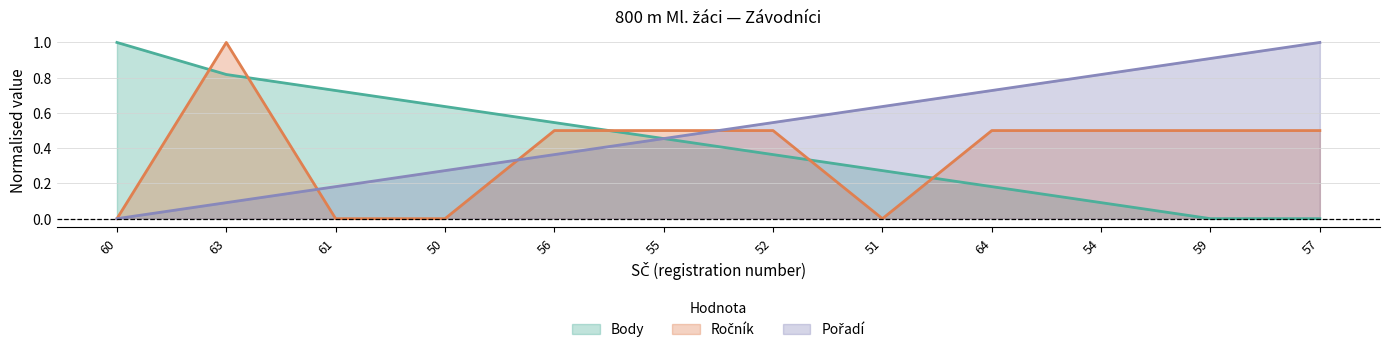

What is the total value across all series at 63?

1.9